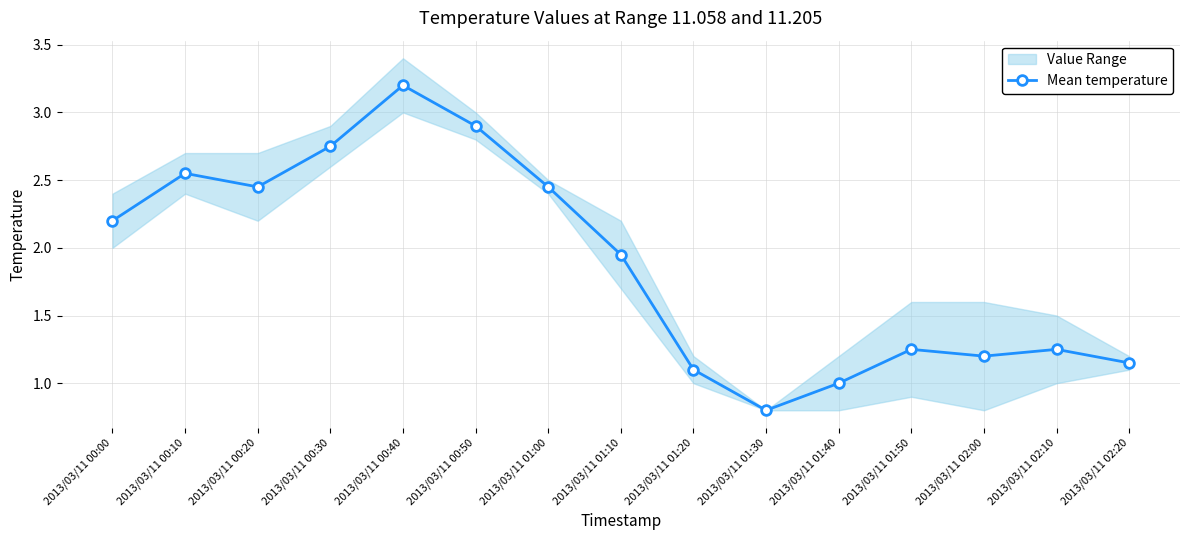

What is the sum of all values?

28.2